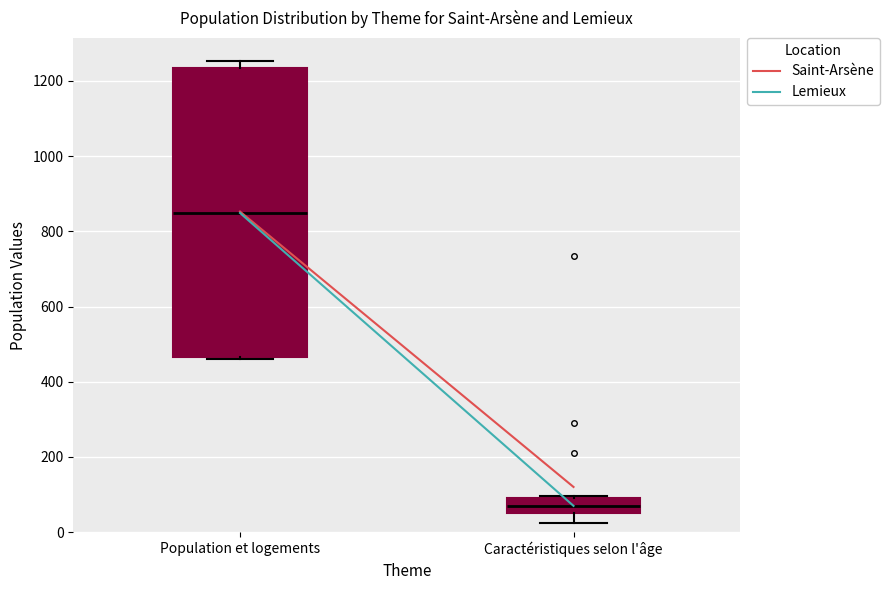

Which box's median line is the highest?

Population et logements